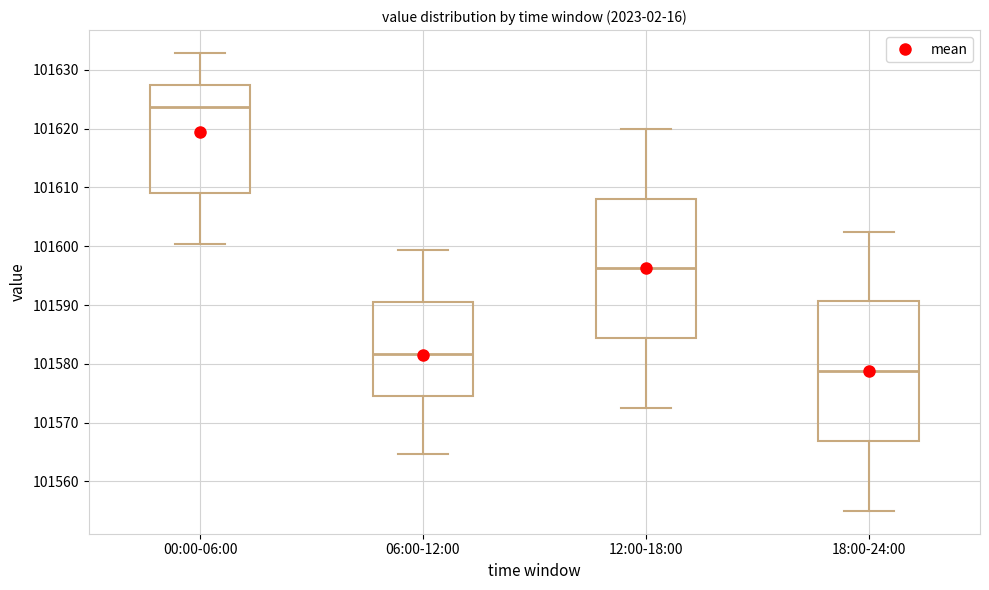

Which box has the highest median line?

00:00-06:00